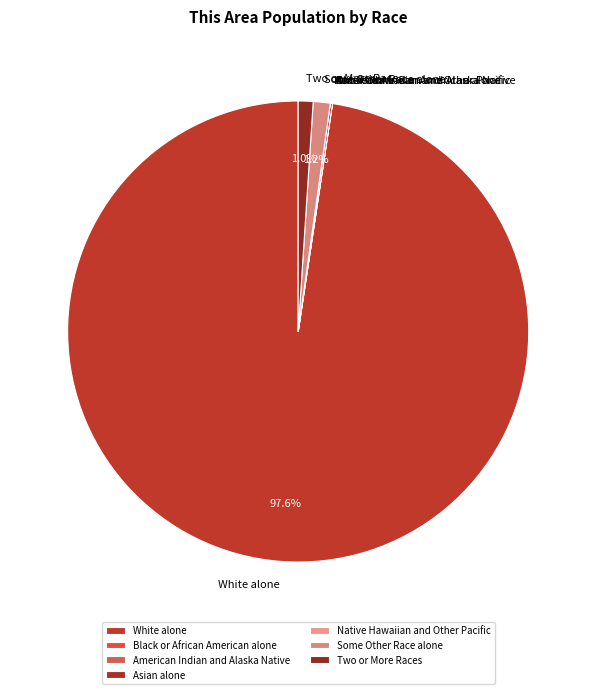

Is there a majority slice in this chart?

Yes